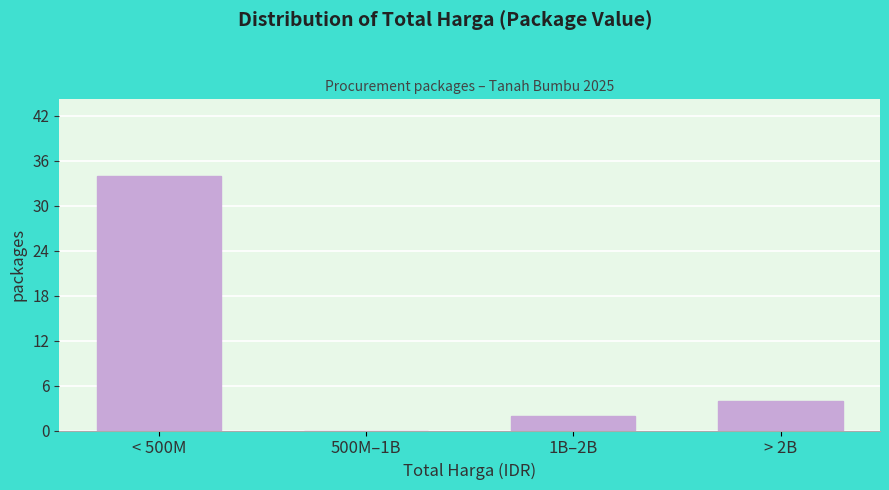

Reading left to right, list all the values displayed in this chart.

< 500M=34	500M–1B=0	1B–2B=2	> 2B=4